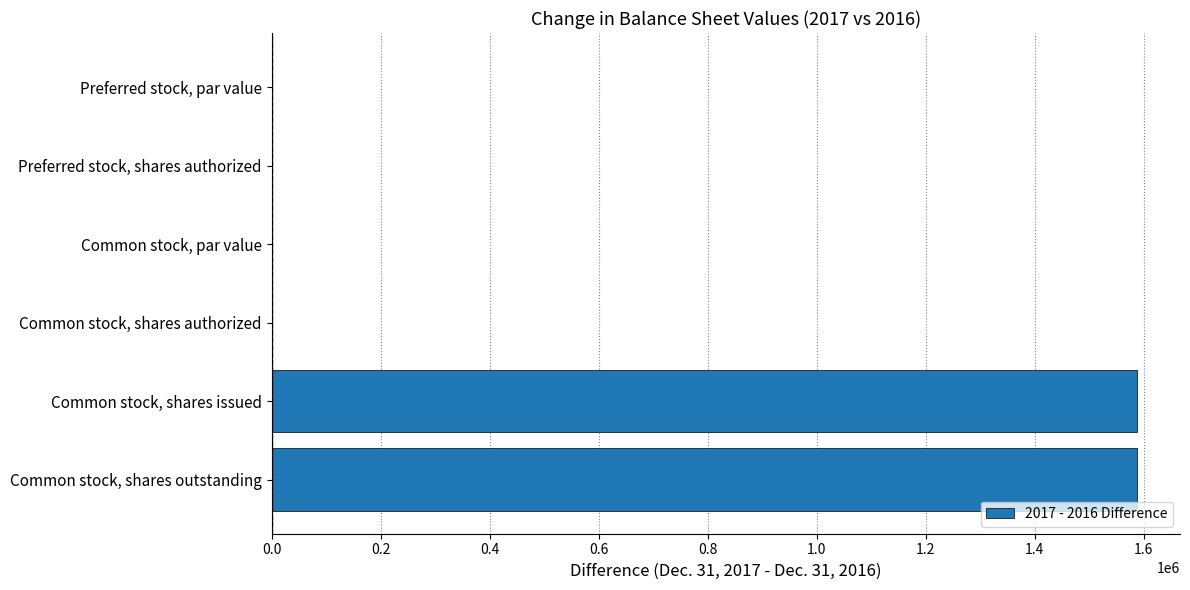

Reading top to bottom, extract all data points from this chart.

Preferred stock, par value=0	Preferred stock, shares authorized=0	Common stock, par value=0	Common stock, shares authorized=0	Common stock, shares issued=1587251	Common stock, shares outstanding=1587251